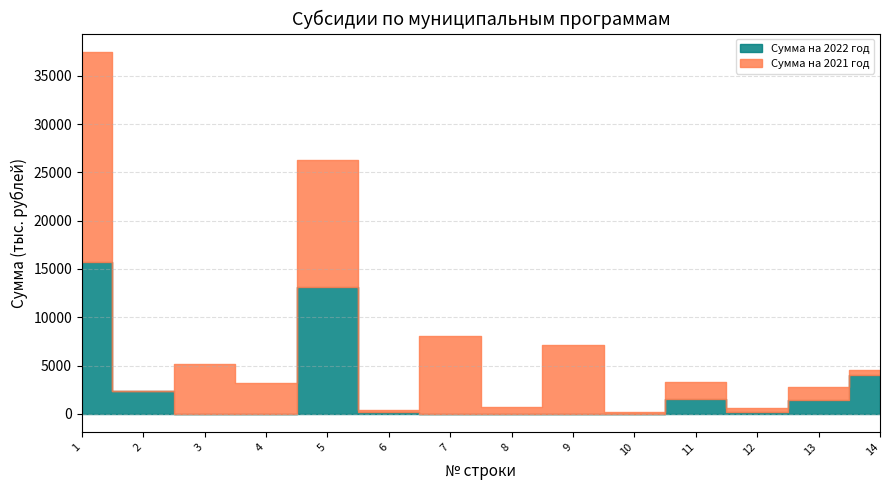

The value of Сумма на 2021 год at 9 is 7092.5. True or false?

True